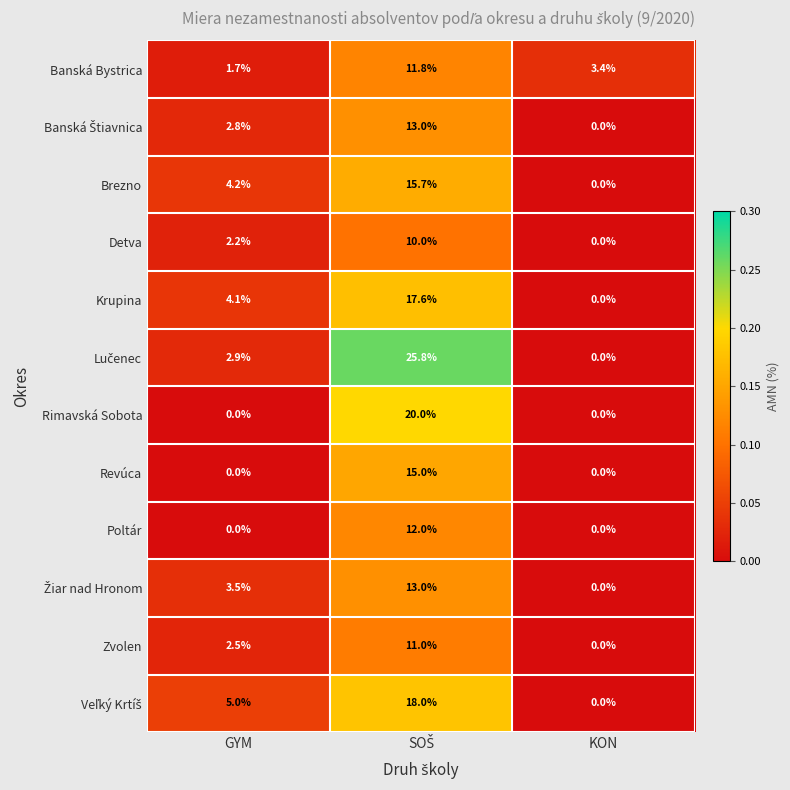

The Revúca series shows 0.0 at KON. True or false?

True